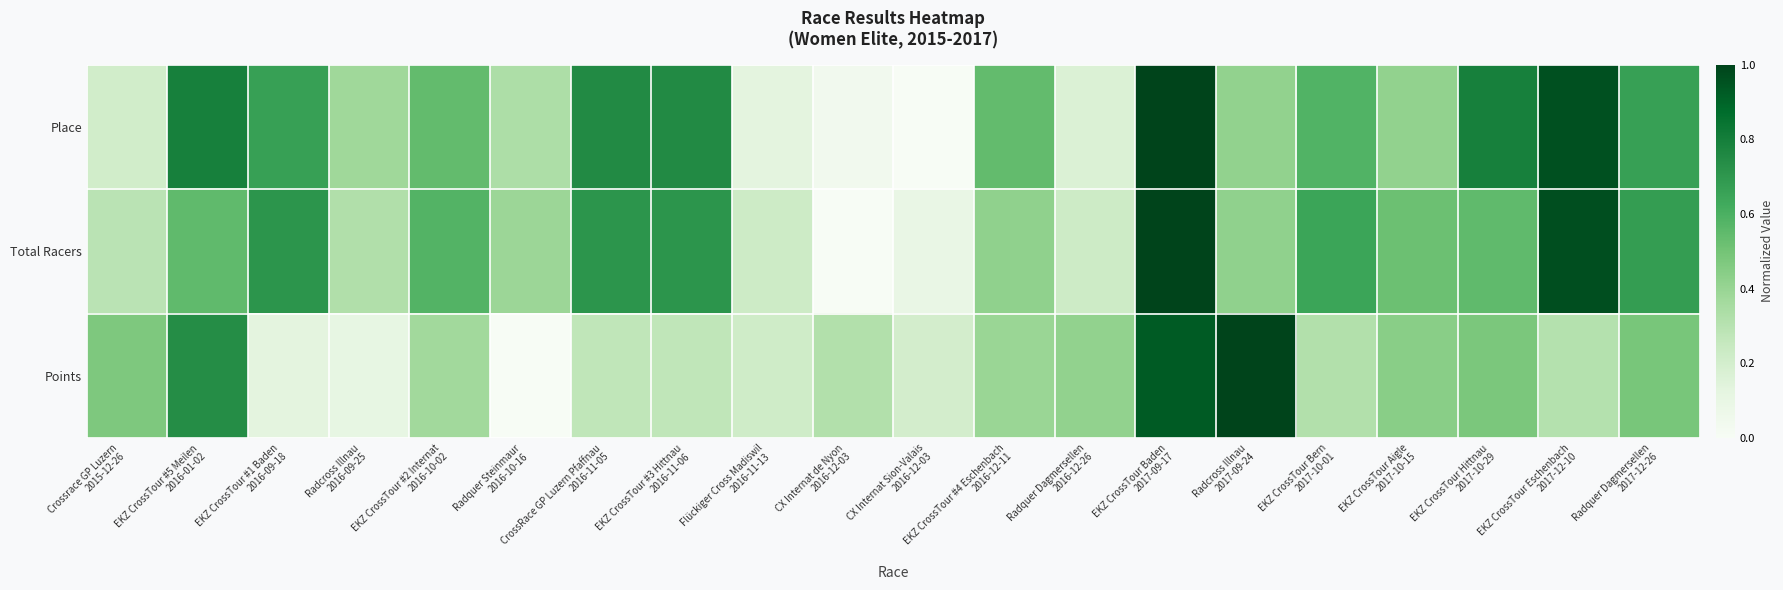

Between Flückiger Cross Madiswil
2016-11-13 and EKZ CrossTour Aigle
2017-10-15, which is larger?

EKZ CrossTour Aigle
2017-10-15